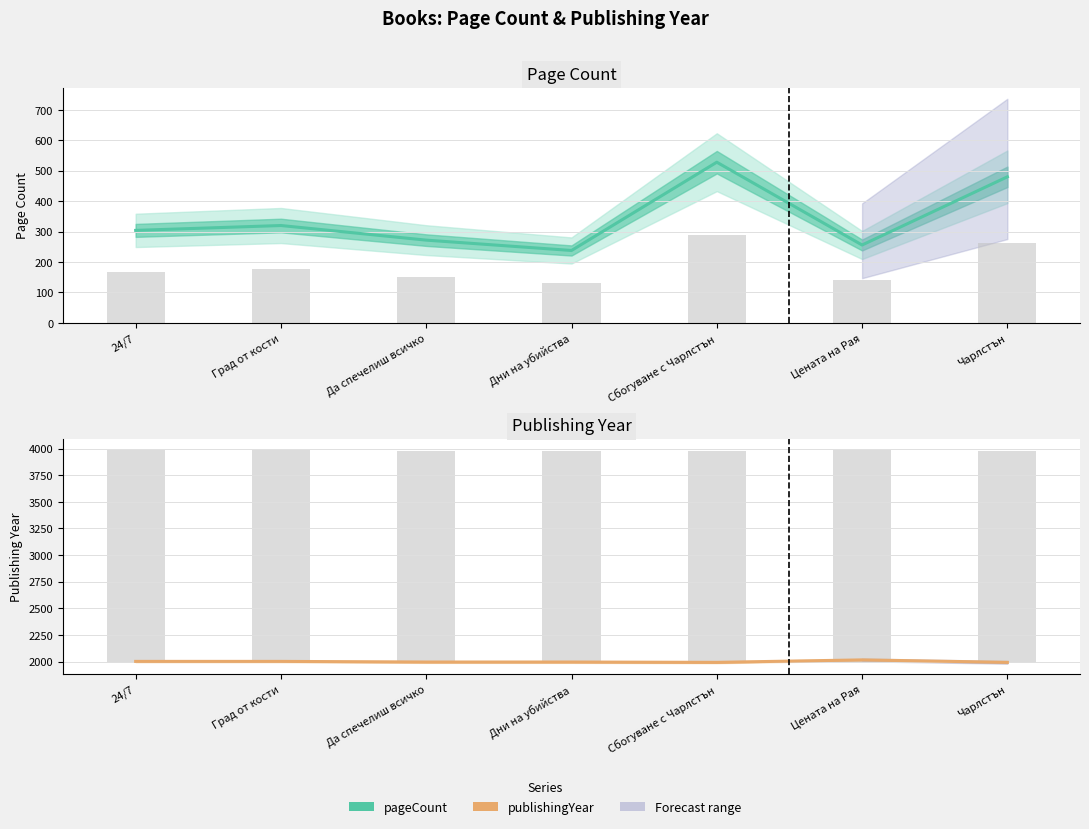

True or false: publishingYear has a value of 1996 at Да спечелиш всичко.

True